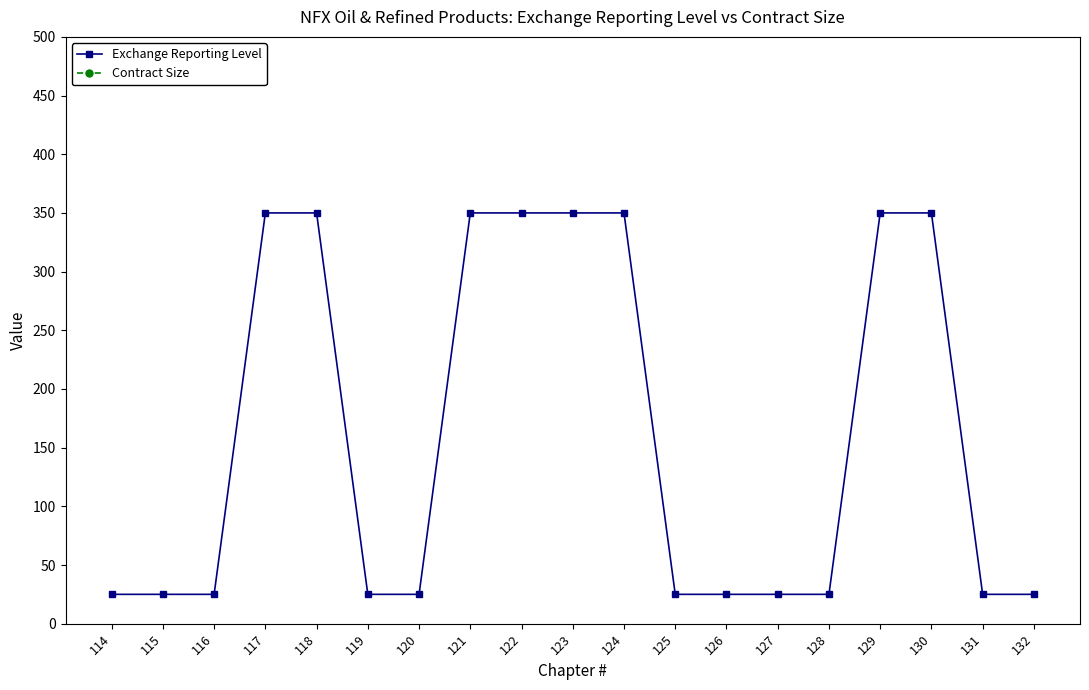

Reading left to right, list all the values displayed in this chart.

Exchange Reporting Level: 25	25	25	350	350	25	25	350	350	350	350	25	25	25	25	350	350	25	25
Contract Size: 1000	1000	1000	1000	1000	1000	1000	1000	1000	1000	1000	1000	1000	1000	1000	1000	1000	1000	1000